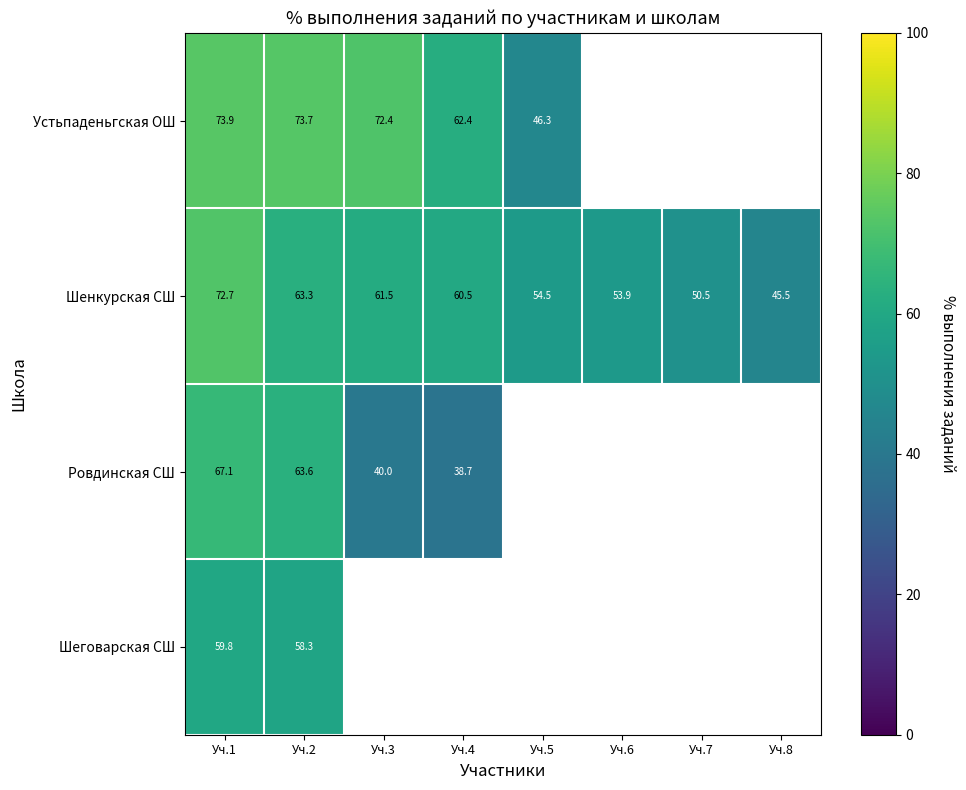

Is the value of Шенкурская СШ at Уч.3 greater than the value of Устьпаденьгская ОШ at Уч.2?

No